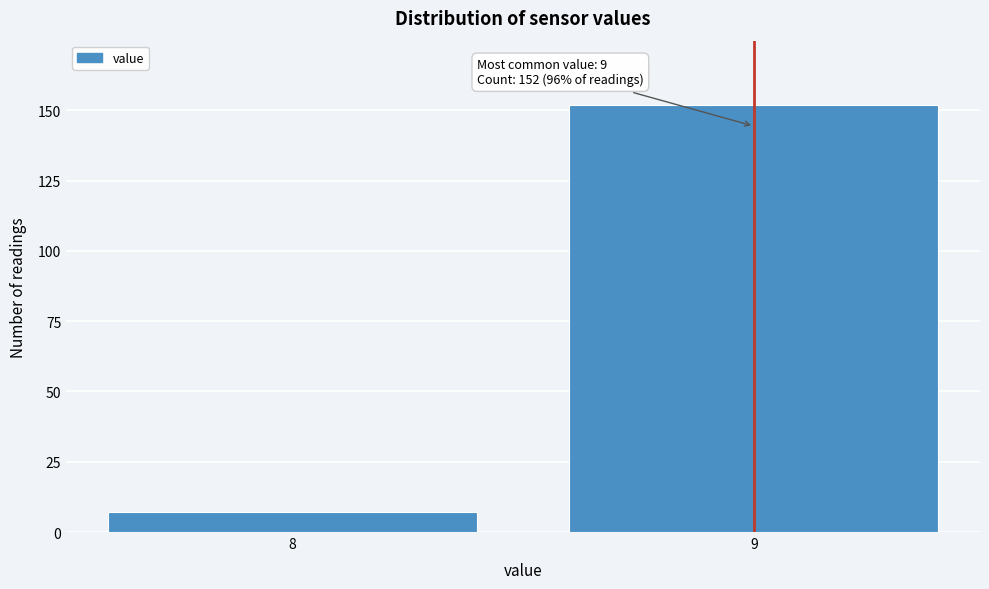

Reading right to left, transcribe all the data shown in this chart.

152	7